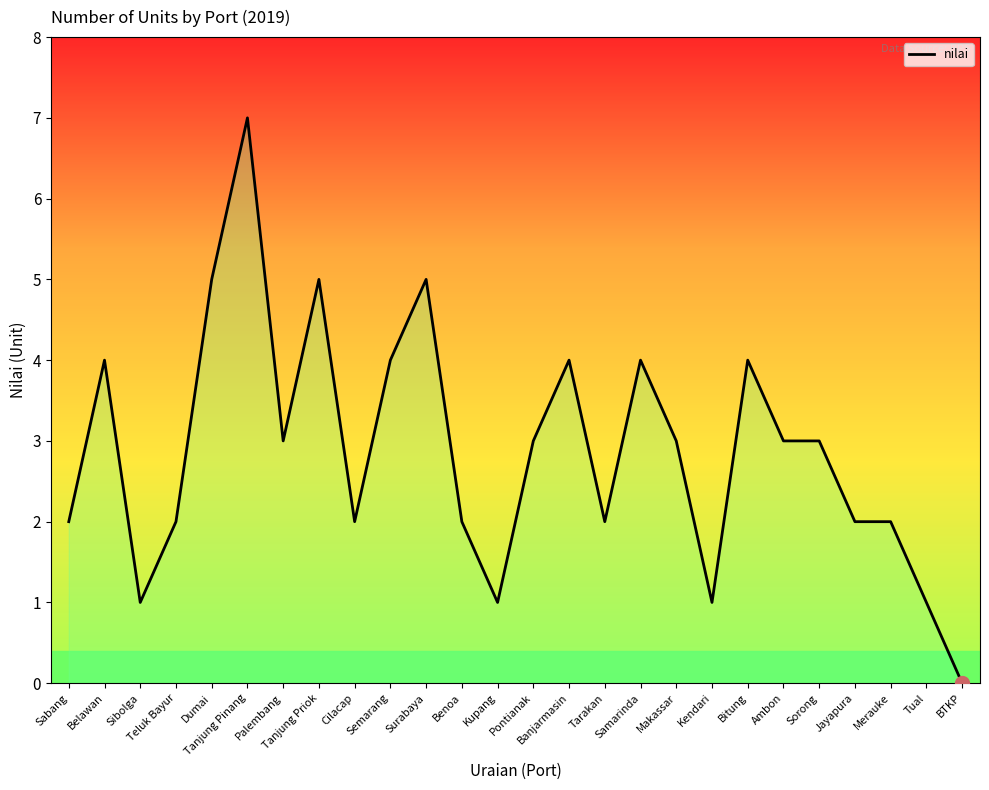

Between Pontianak and Tanjung Priok, which is larger?

Tanjung Priok